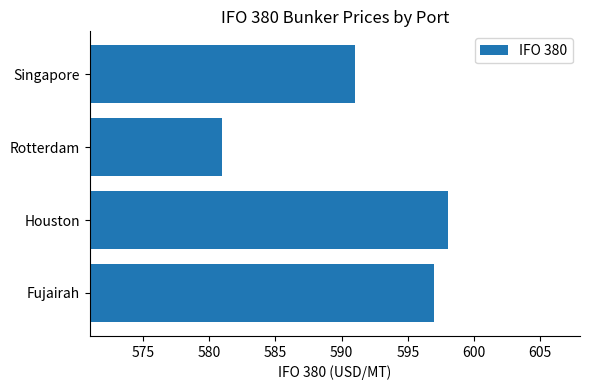

Rank the categories by value from lowest to highest.

Rotterdam, Singapore, Fujairah, Houston